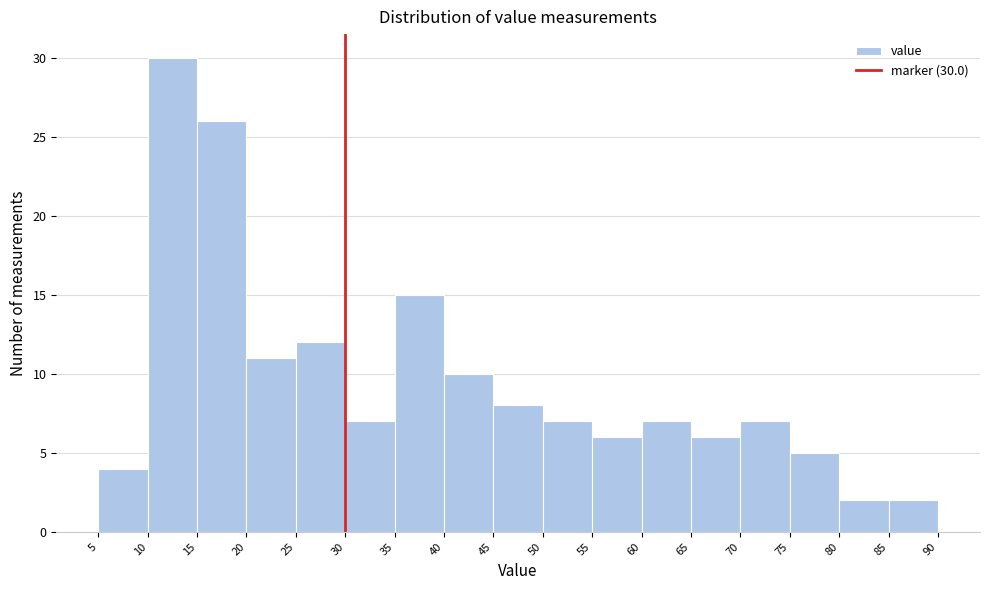

Over which range of the x-axis is the bar tallest?

10 to 15